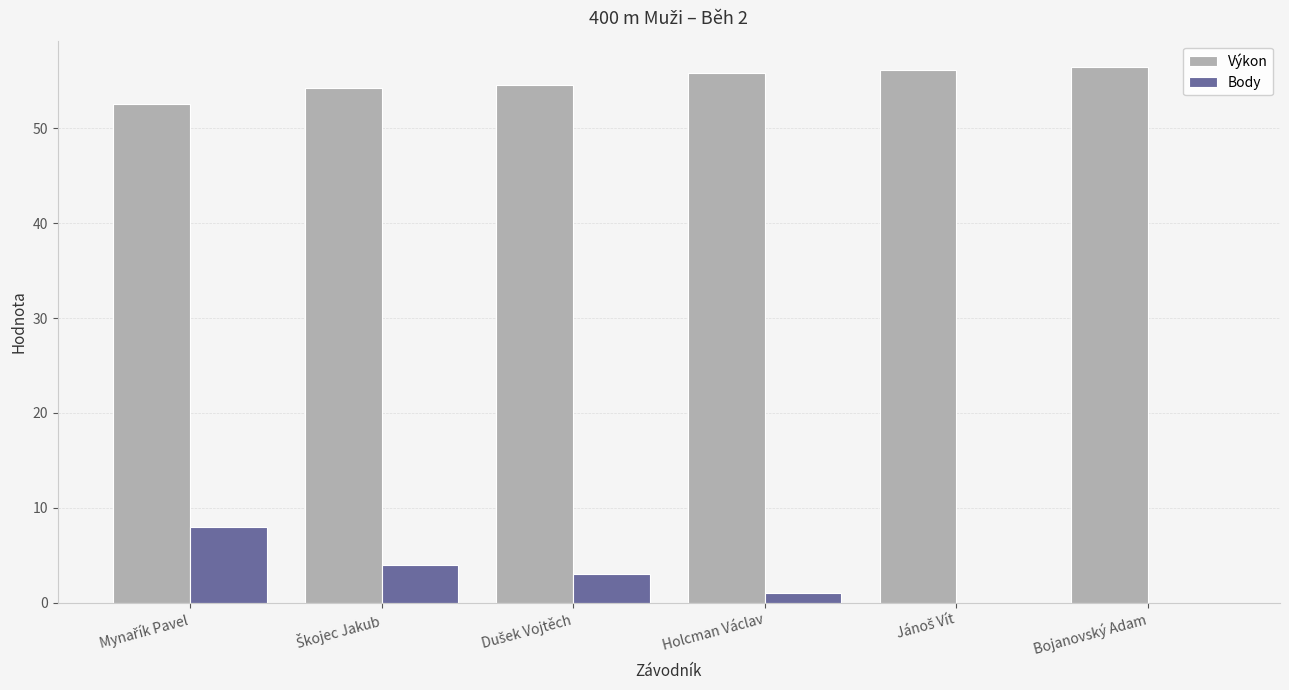

Which series has the largest total across all categories?

Výkon